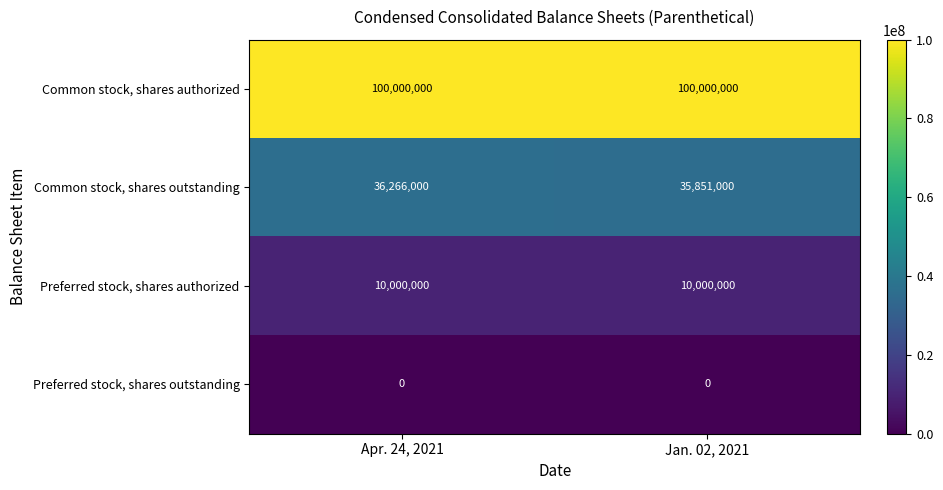

What is the total value across all series at Jan. 02, 2021?

145851000